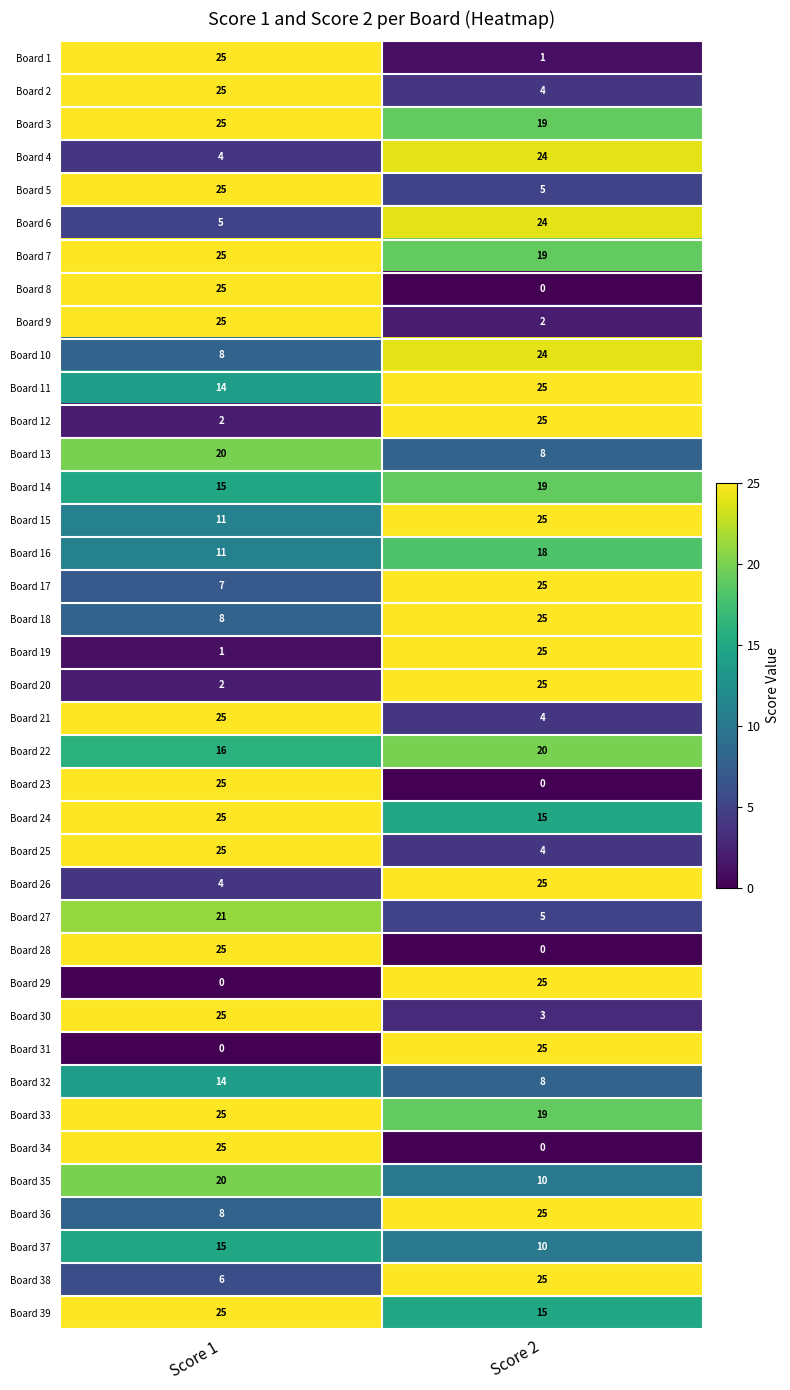

What is the sum of all Board 9 values?

27